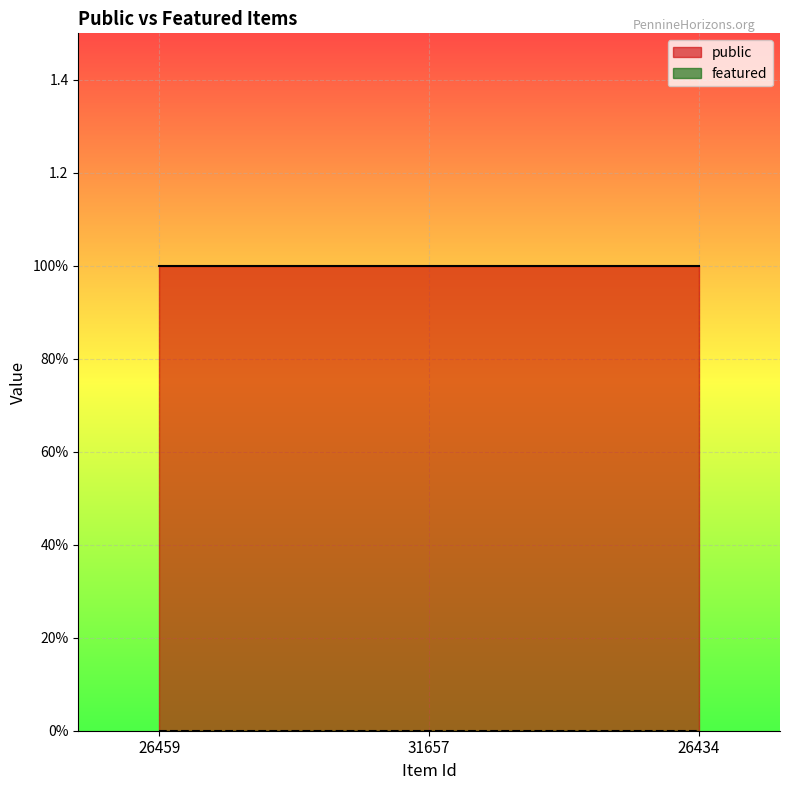

What is the maximum value shown in the chart?

1